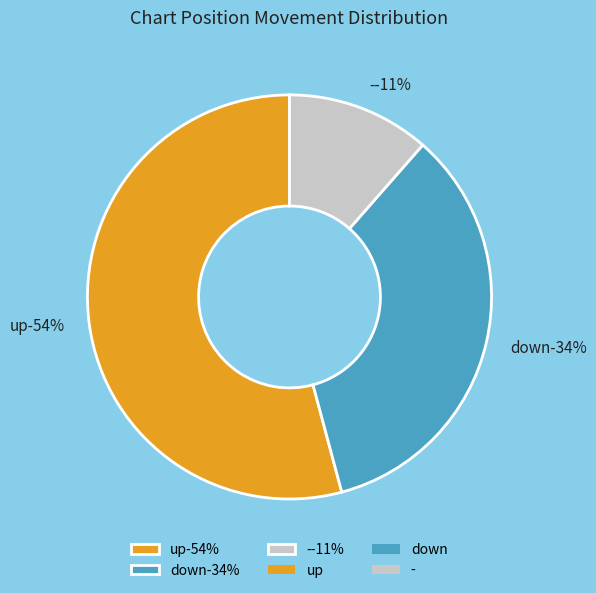

What percentage is NOT represented by -?

88.5%